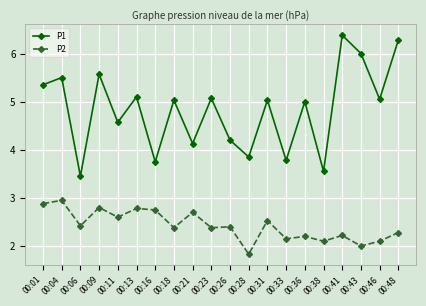

True or false: P1 has more than 2 interior local peaks.

True